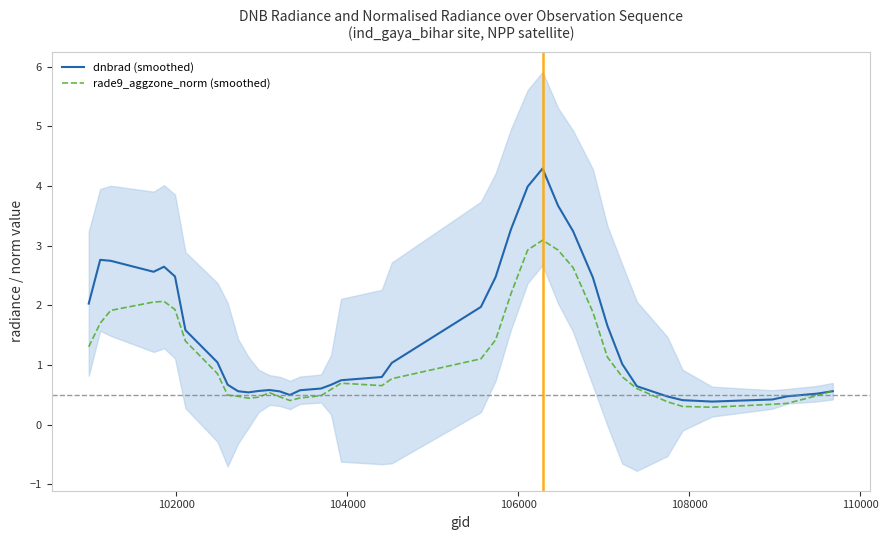

Reading left to right, list all the values displayed in this chart.

dnbrad (smoothed): 2.0	2.8	2.7	2.6	2.6	2.5	1.6	1.0	0.7	0.6	0.5	0.6	0.6	0.6	0.5	0.6	0.6	0.7	0.7	0.8	1.0	2.0	2.5	3.3	4.0	4.3	3.7	3.2	2.5	1.7	1.0	0.6	0.5	0.4	0.4	0.4	0.5	0.5	0.6
rade9_aggzone_norm (smoothed): 1.3	1.7	1.9	2.1	2.1	1.9	1.4	0.9	0.5	0.5	0.4	0.5	0.5	0.5	0.4	0.4	0.5	0.6	0.7	0.7	0.8	1.1	1.4	2.2	2.9	3.1	2.9	2.6	1.9	1.1	0.8	0.6	0.4	0.3	0.3	0.3	0.4	0.5	0.6